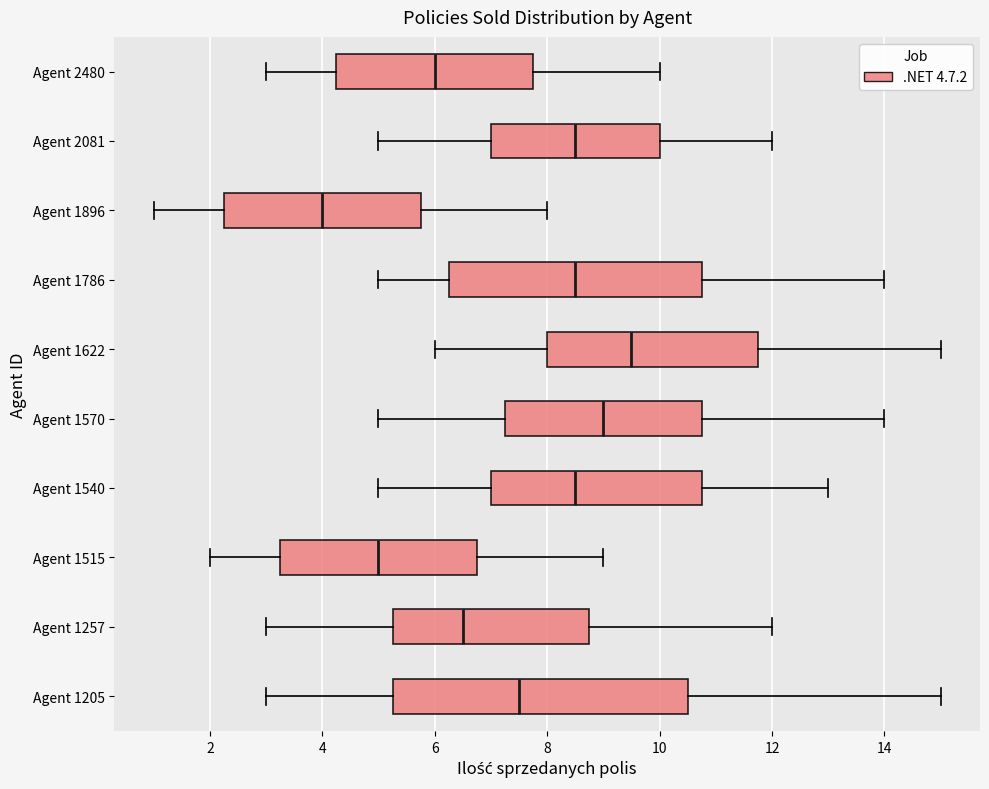

Where is the right edge of the box for Agent 1786 on the x-axis? The values are not printed on the chart, so give them approximately, as read against the axis.

10.8